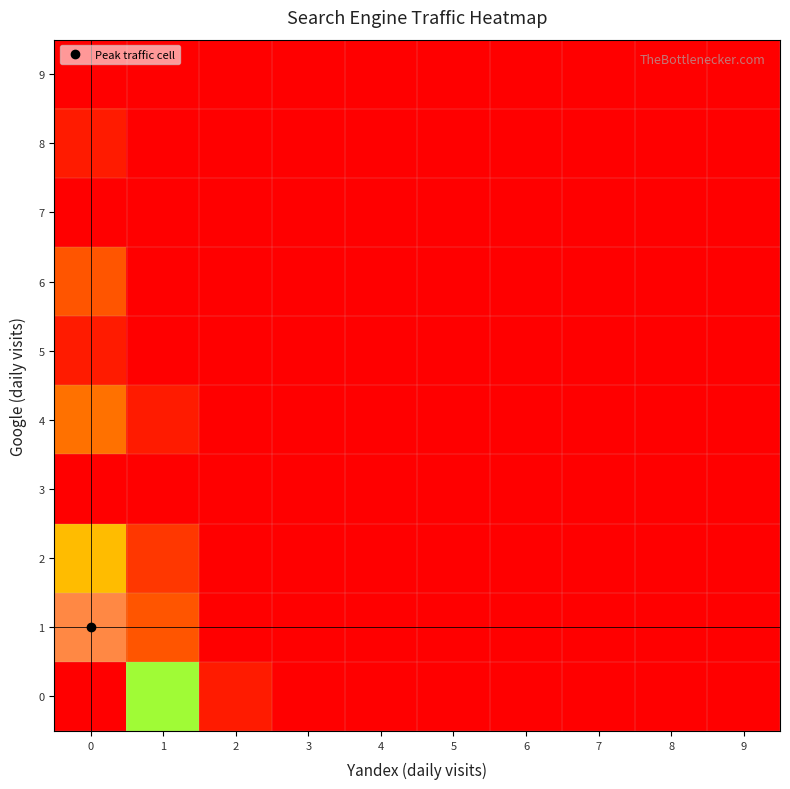

Rank the series by their maximum value, from highest to lowest.

1, 0, 2, 4, 6, 5, 8, 3, 7, 9